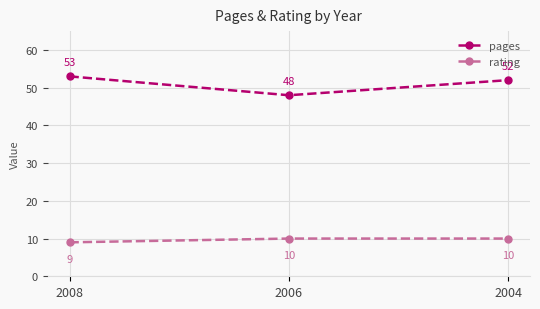

What is the smallest value displayed?

9